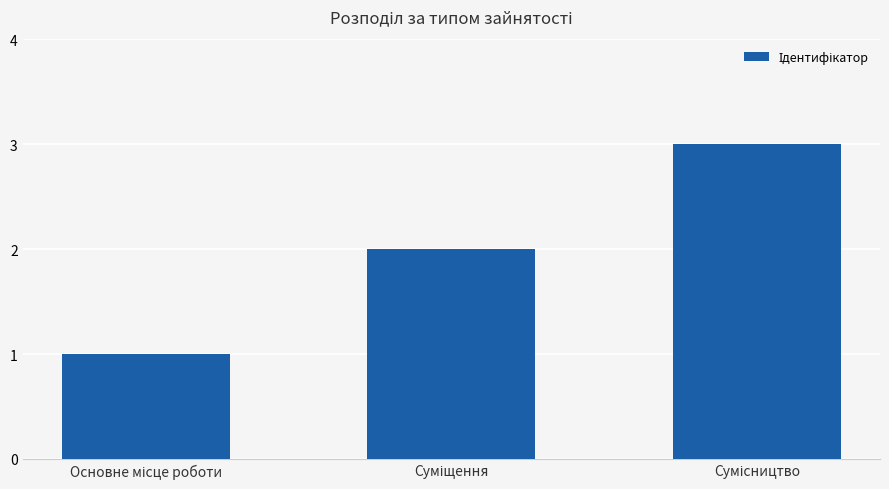

What is the sum of all values?

6